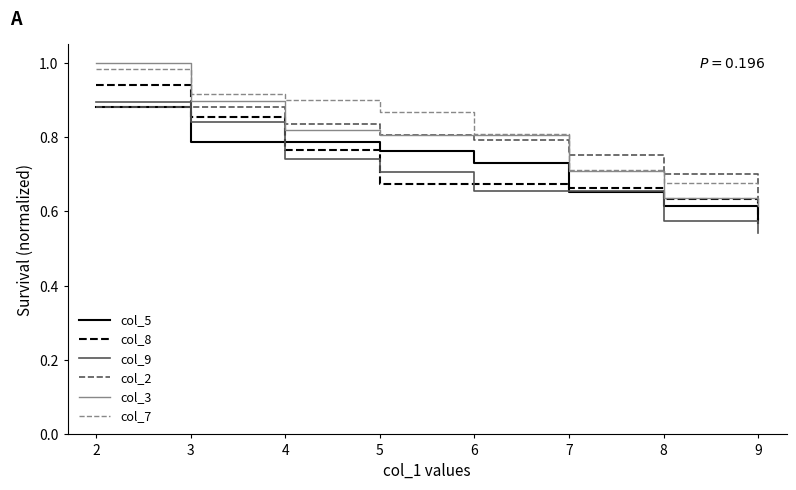

How many times do col_8 and col_2 cross each other?

1